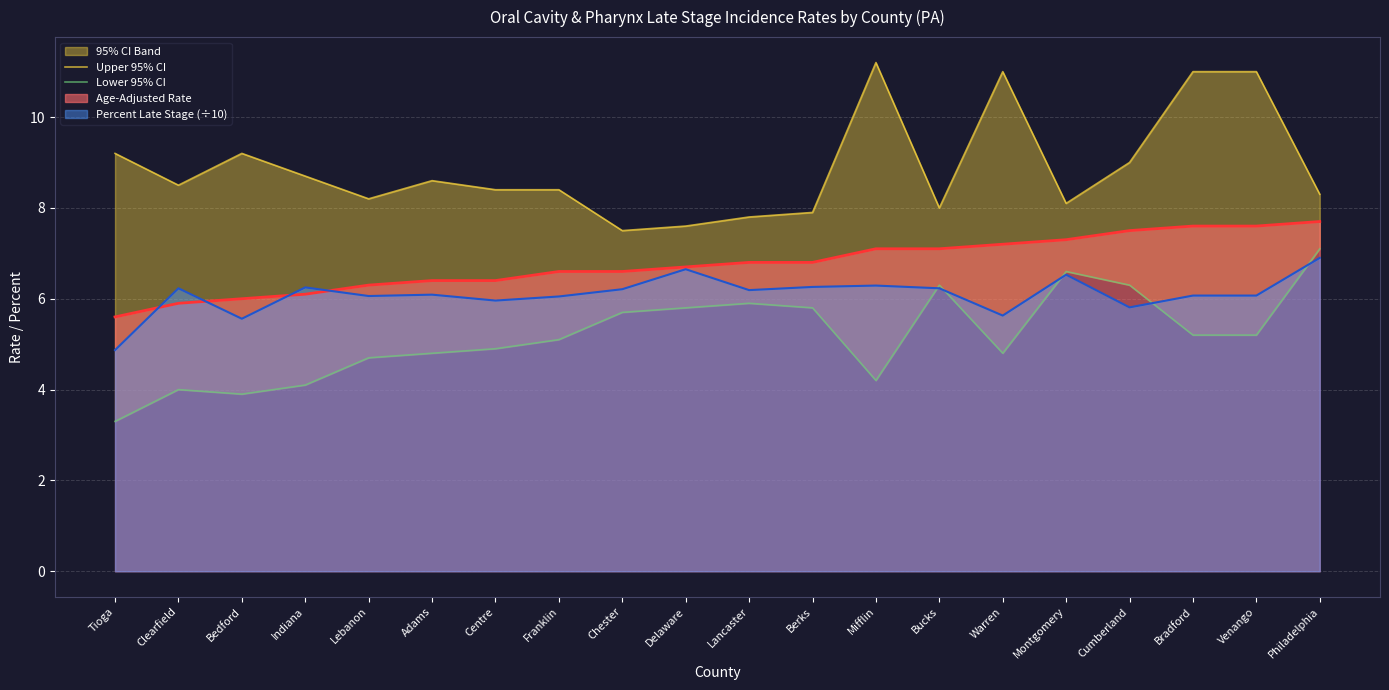

Which series has the widest spread of values?

Lower 95% CI